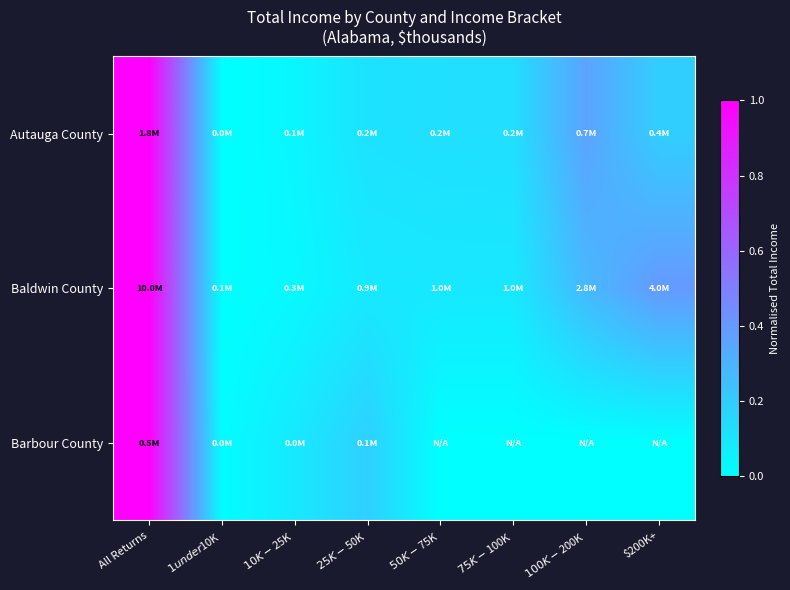

Reading left to right, what are all the values shown in this chart?

Autauga County: All Returns=1.0	$1 under $10K=0.0	$10K-$25K=0.0	$25K-$50K=0.1	$50K-$75K=0.1	$75K-$100K=0.1	$100K-$200K=0.4	$200K+=0.2
Baldwin County: All Returns=1.0	$1 under $10K=0.0	$10K-$25K=0.0	$25K-$50K=0.1	$50K-$75K=0.1	$75K-$100K=0.1	$100K-$200K=0.3	$200K+=0.4
Barbour County: All Returns=1.0	$1 under $10K=0.0	$10K-$25K=0.1	$25K-$50K=0.2	$50K-$75K=0.0	$75K-$100K=0.0	$100K-$200K=0.0	$200K+=0.0